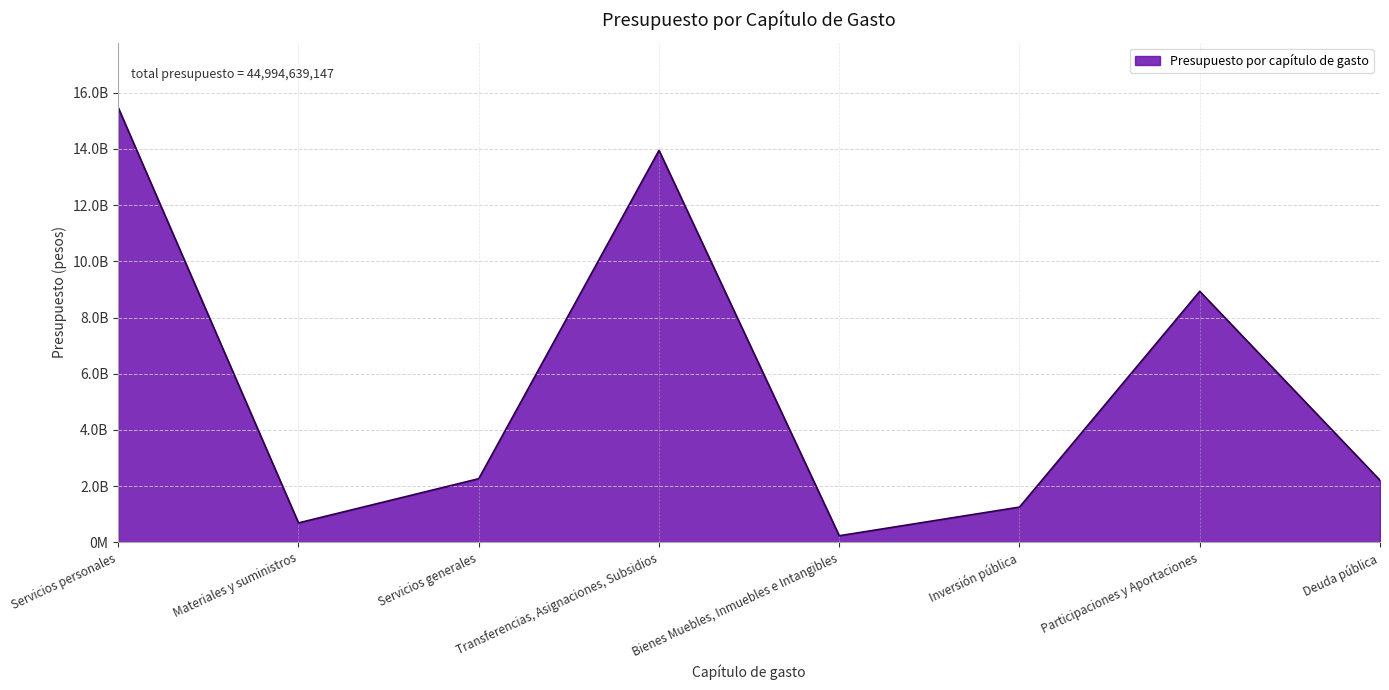

Does the chart display data point markers on the line(s)?

No